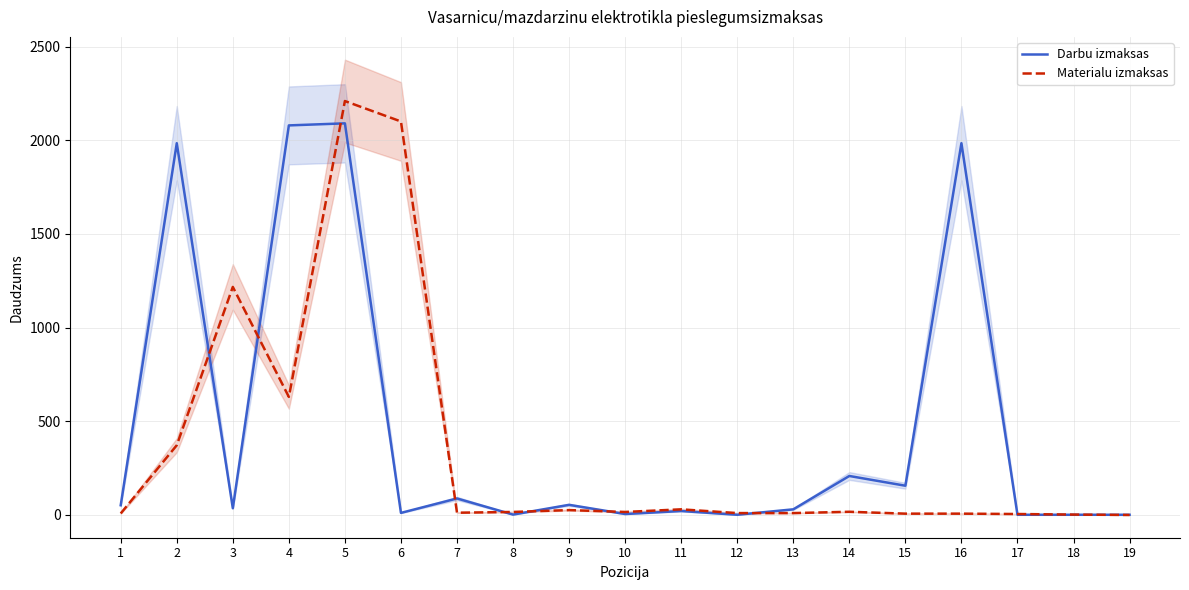

List the series in order of their peak value, lowest first.

Darbu izmaksas, Materialu izmaksas